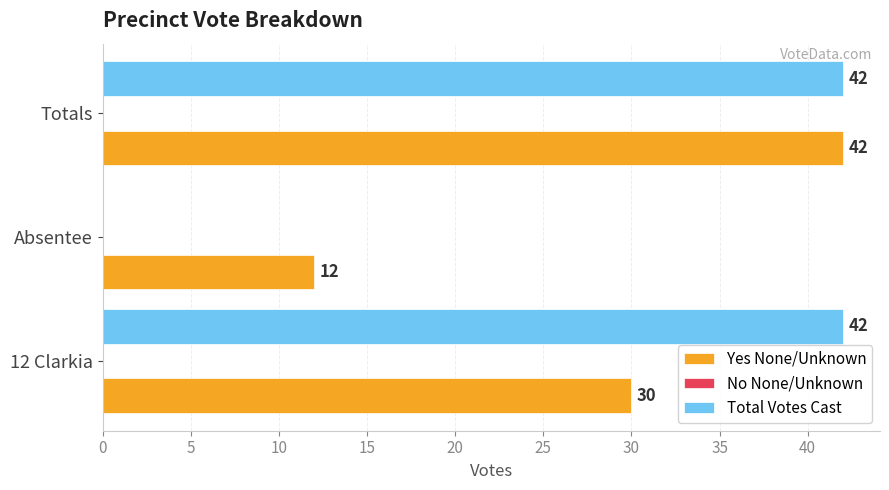

What is the maximum value shown in the chart?

42